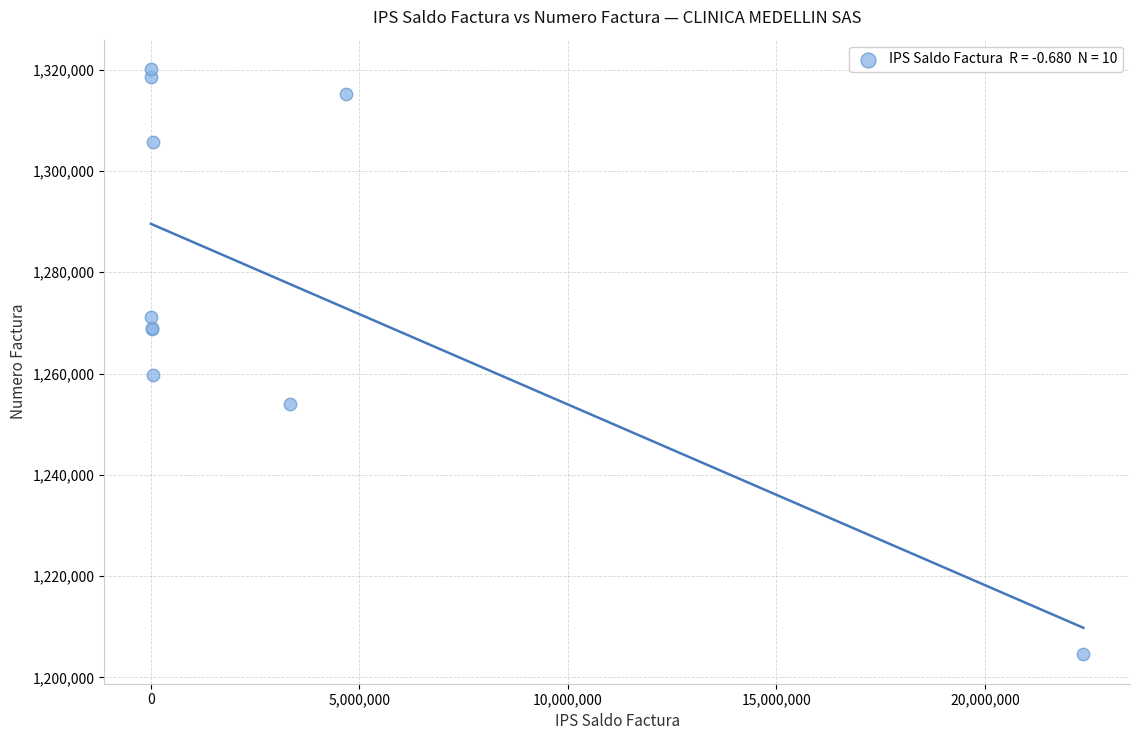

What Y value in the scatter plot is closest to 1262343?

1259623